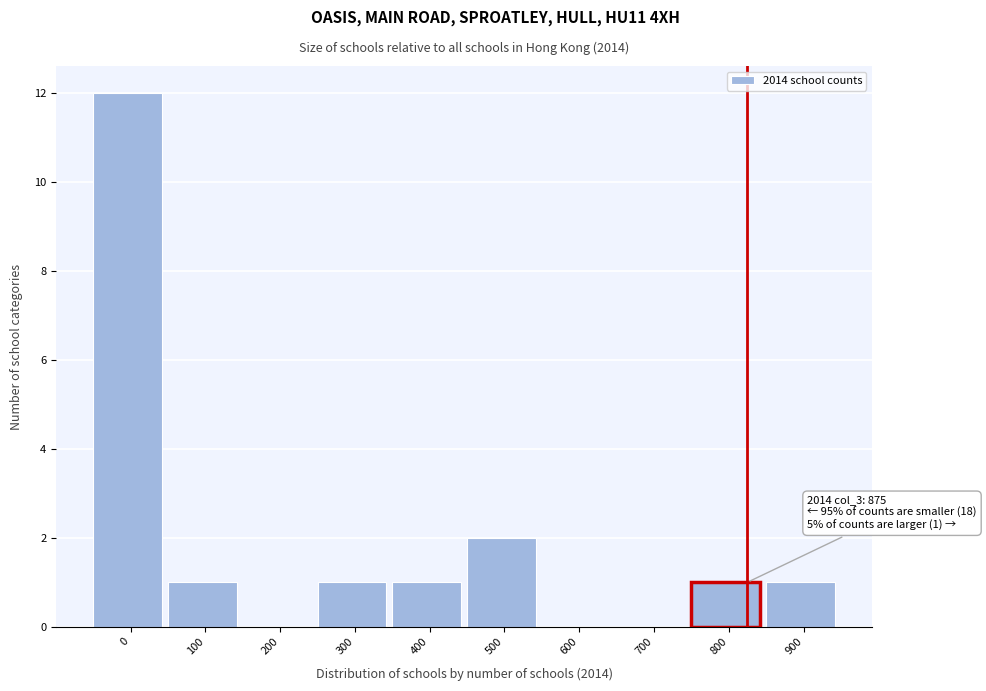

Reading right to left, list all the values displayed in this chart.

900=1	800=1	700=0	600=0	500=2	400=1	300=1	200=0	100=1	0=12